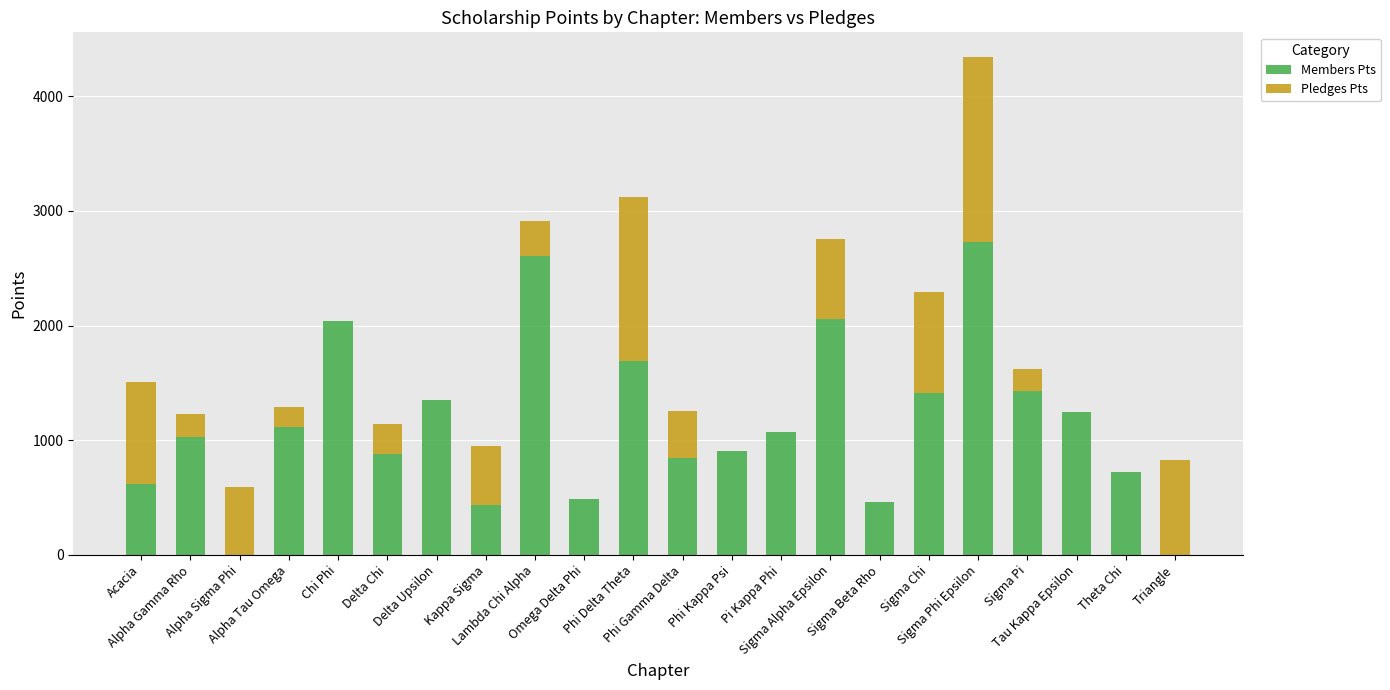

What is the sum of all Members Pts values?

25124